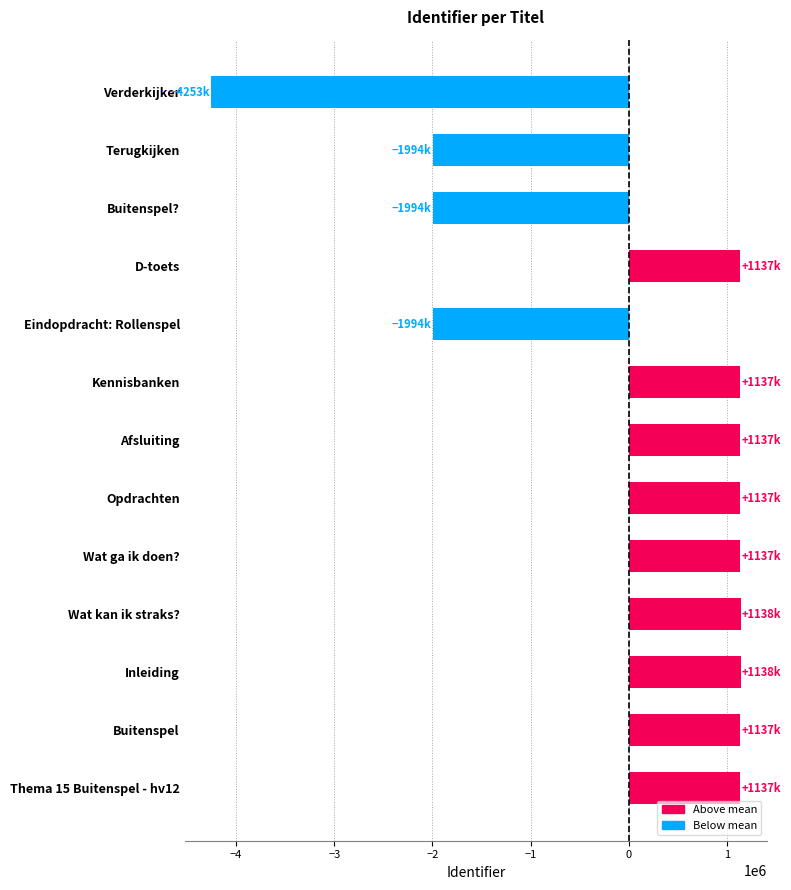

The chart shows a value of 1783033.5 at Afsluiting. True or false?

False